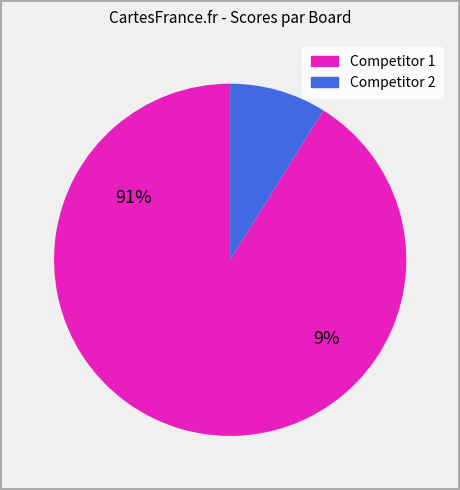

True or false: 9 accounts for 1% of the total.

False